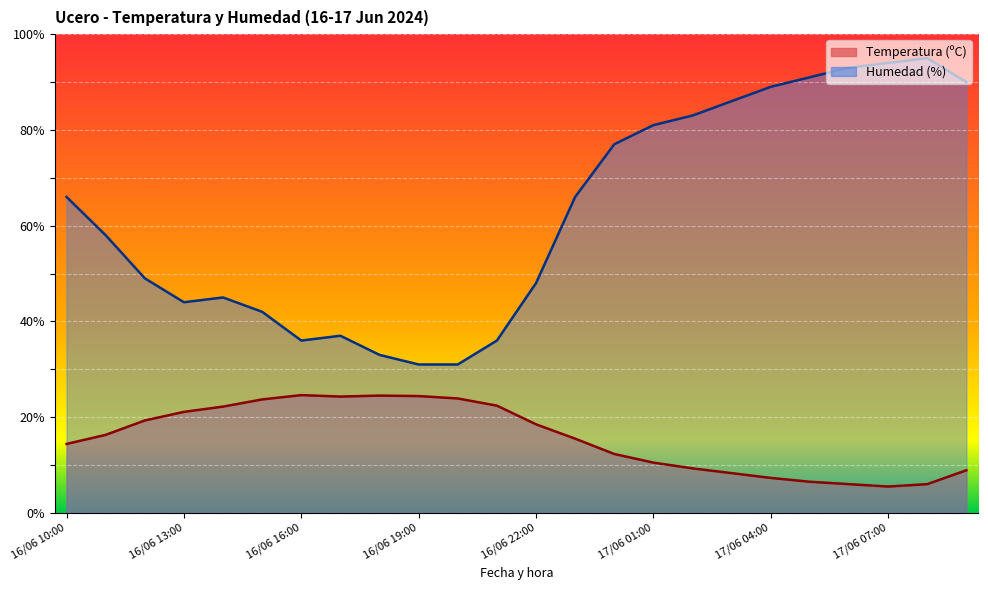

True or false: Temperatura (ºC) and Humedad (%) intersect in this chart.

False